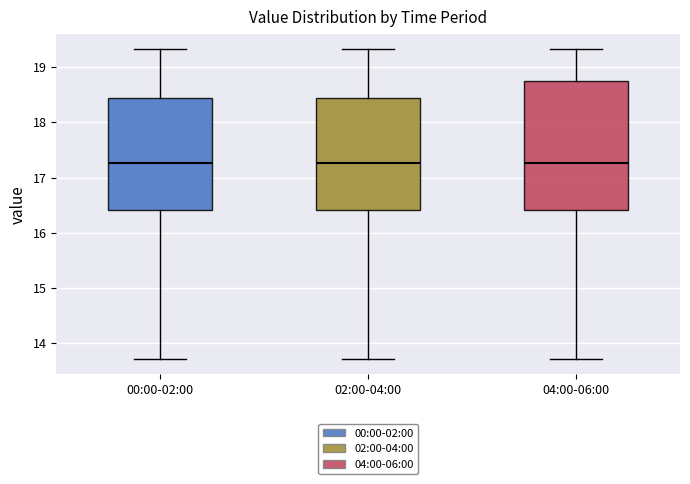

Where does the upper whisker of the box for 04:00-06:00 end on the y-axis? The values are not printed on the chart, so give them approximately, as read against the axis.

19.3